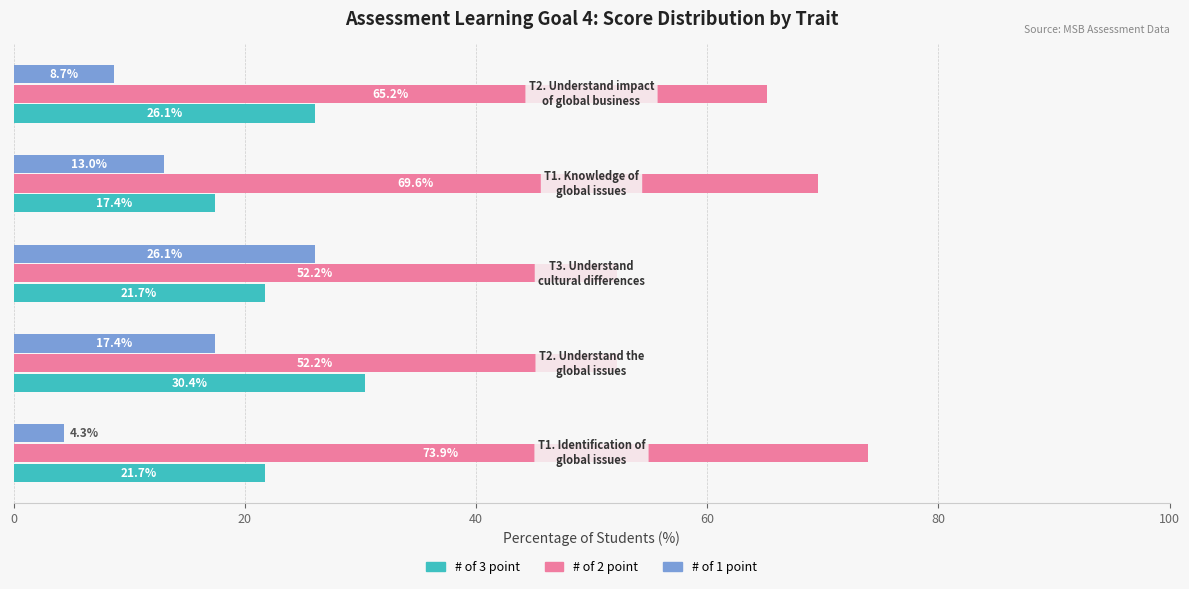

Rank the series by their average value, from highest to lowest.

# of 2 point, # of 3 point, # of 1 point